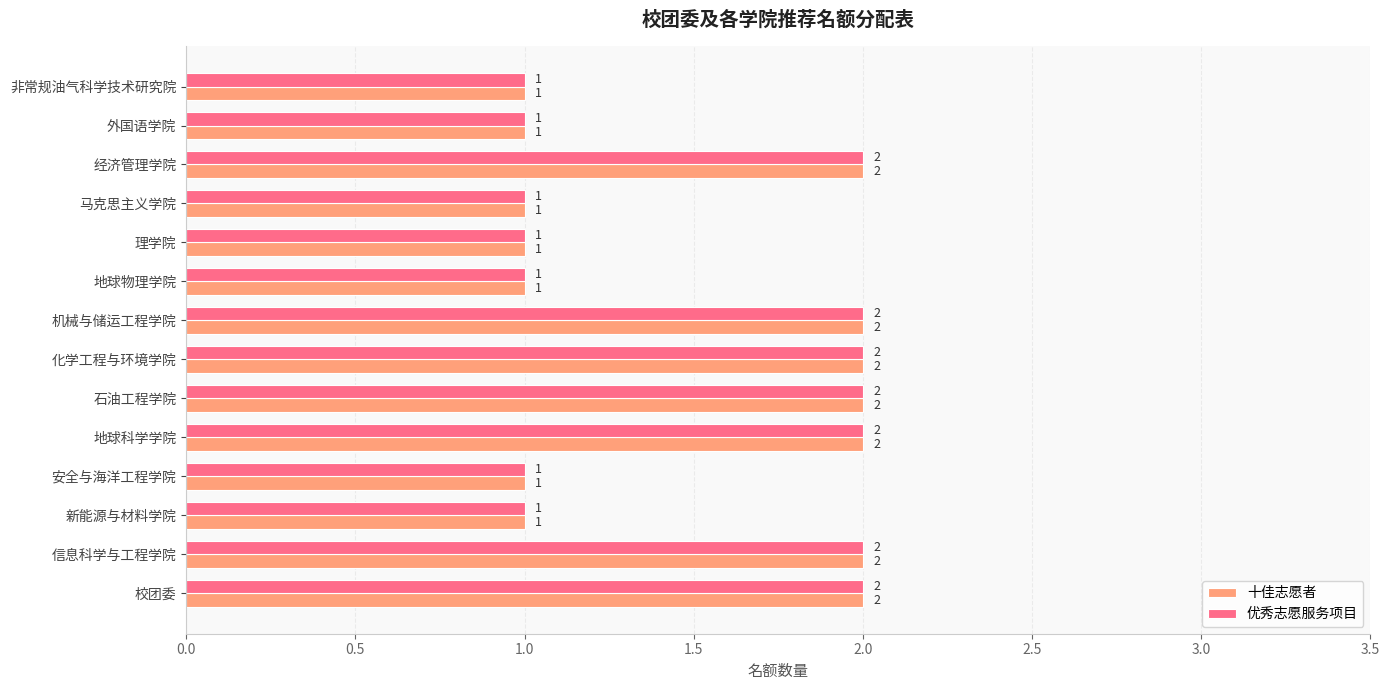

What is the sum of all 十佳志愿者 values?

21